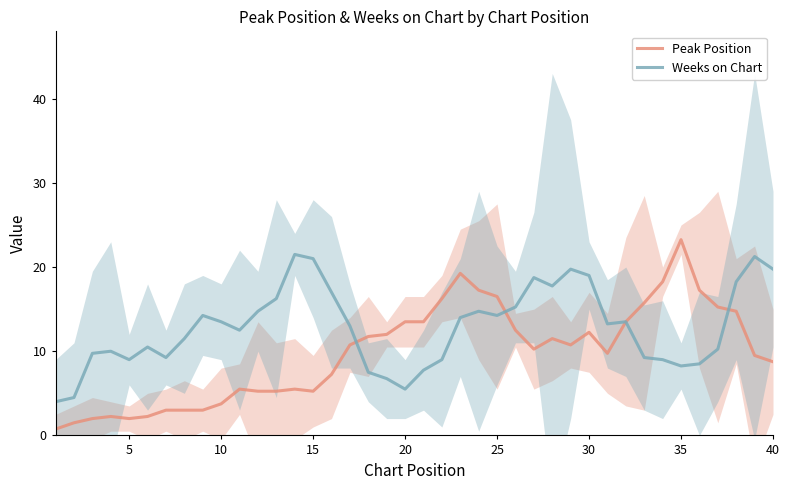

Which series has the widest spread of values?

Peak Position